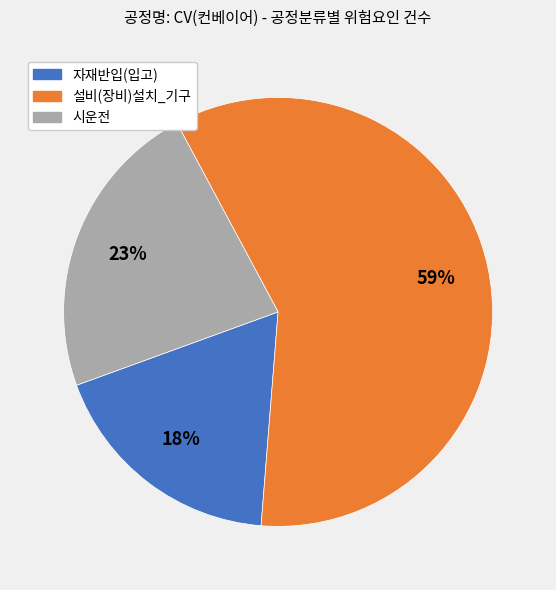

Do 자재반입(입고) and 시운전 together represent more than half of the pie?

No